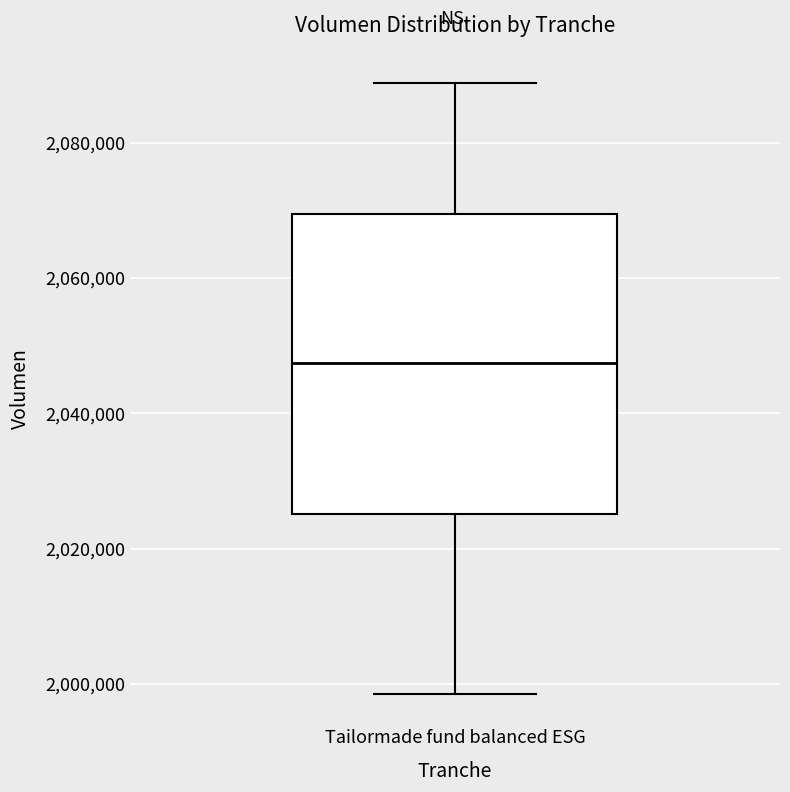

Read this box plot against the y-axis: the position of the median line, the range covered by the box, and the ends of both whiskers. The values are not printed on the chart, so give them approximately, as read against the axis.

median 2048000, box 2026000 to 2070000, whiskers 1998000 to 2088000